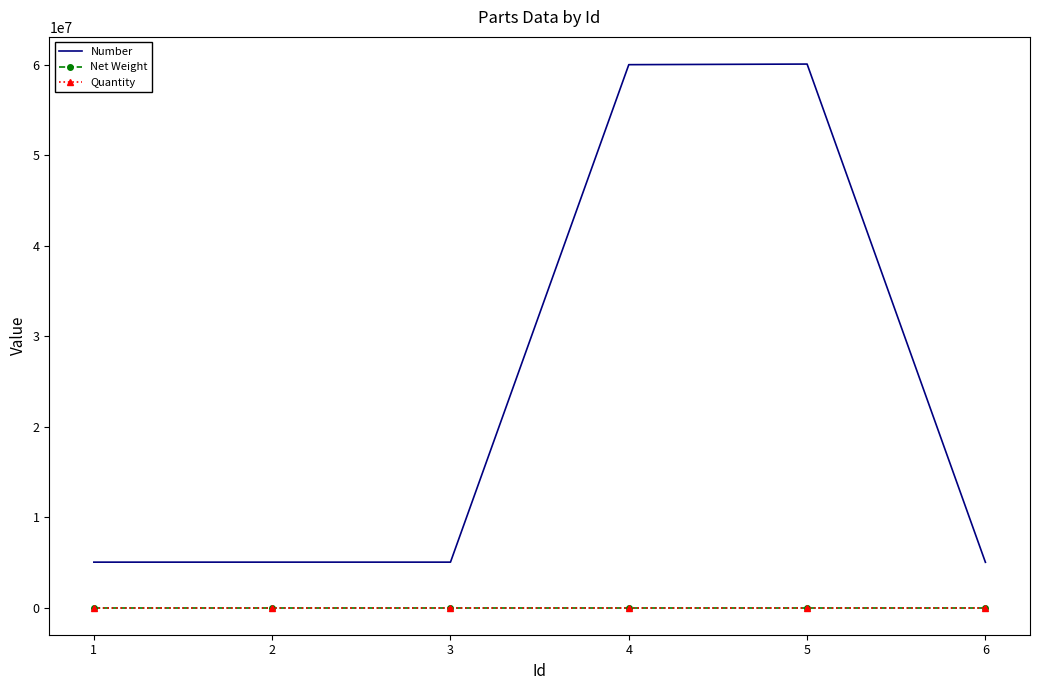

What is the greatest value displayed?

60070968.0